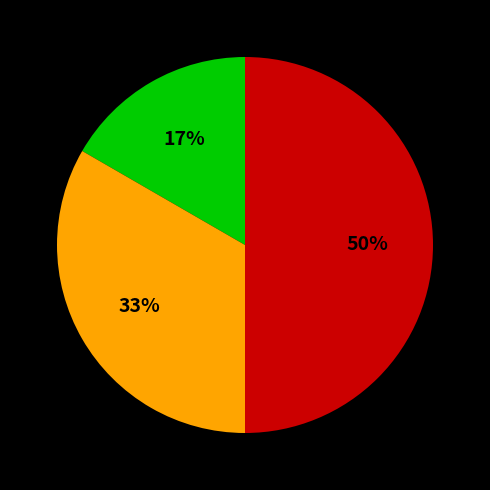

To the nearest percent, what is the difference between the largest and smallest slice percentages?

33%